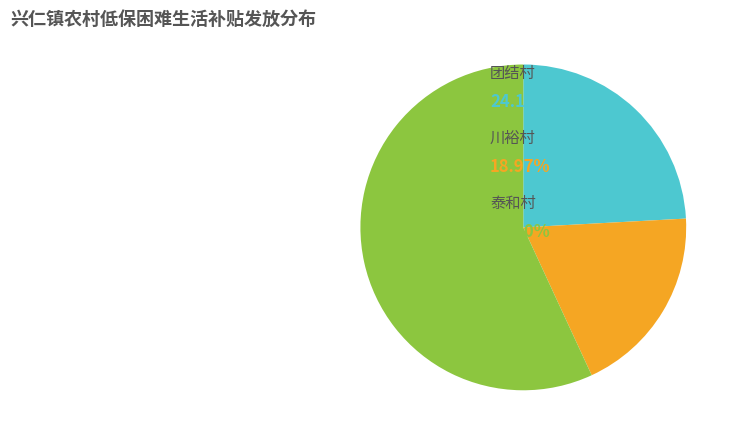

Does any single category account for the majority?

Yes